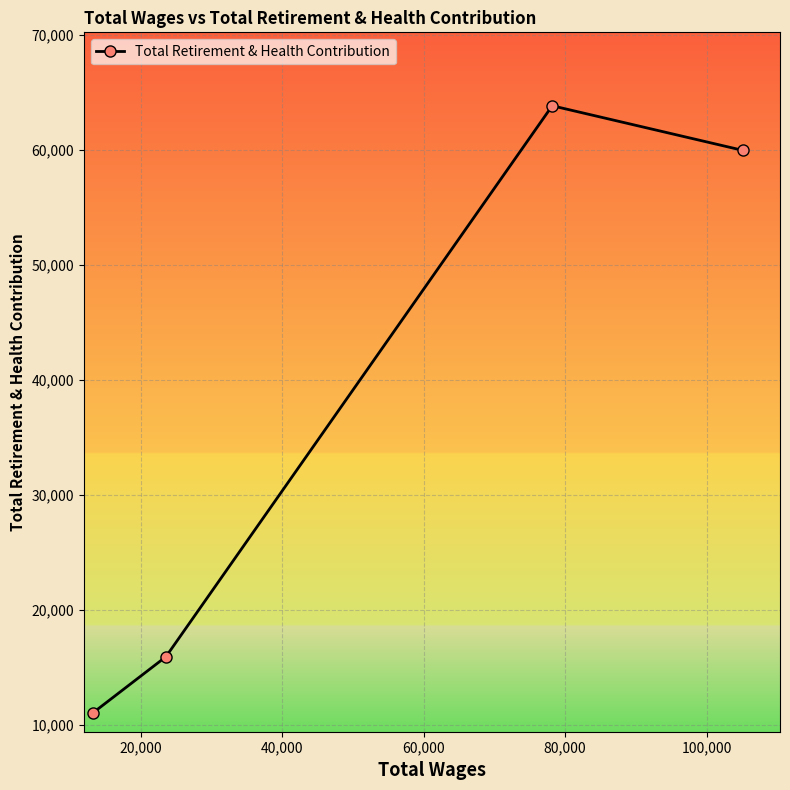

What is the value of the 2nd point from the left?

15934